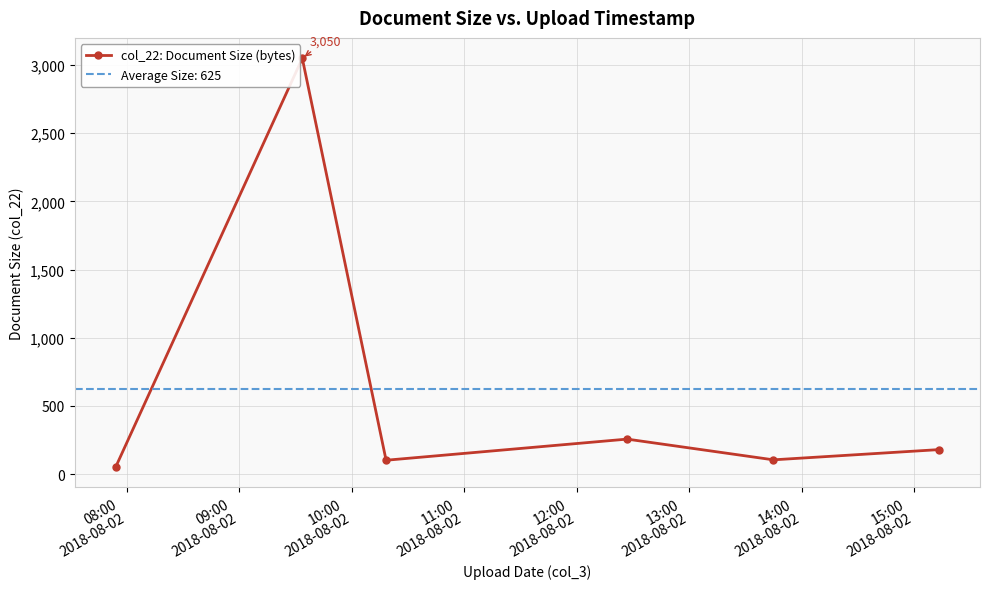

True or false: col_22: Document Size (bytes) has more than 2 points higher than both neighbors.

False